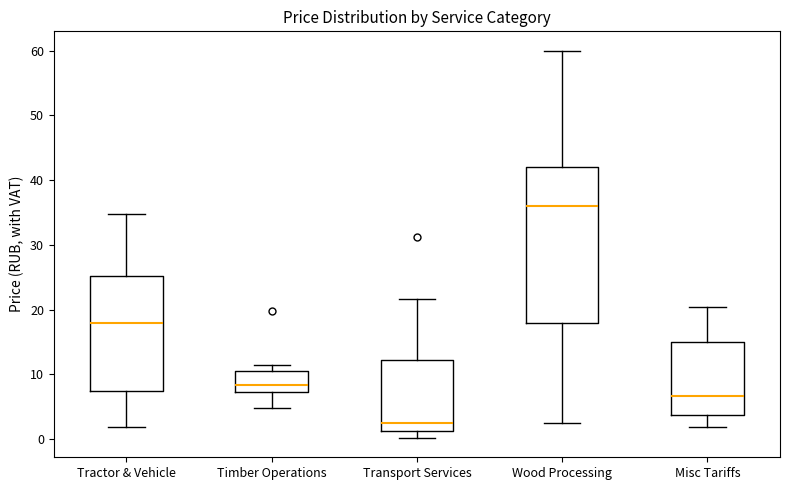

Which box's median line is the lowest?

Transport Services